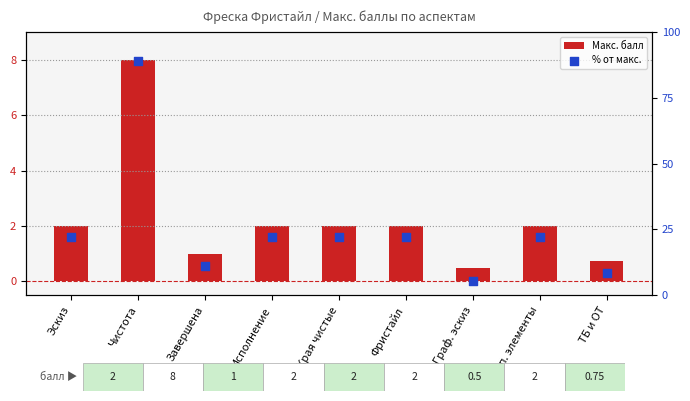

Which series reaches the maximum Y coordinate?

% от макс.